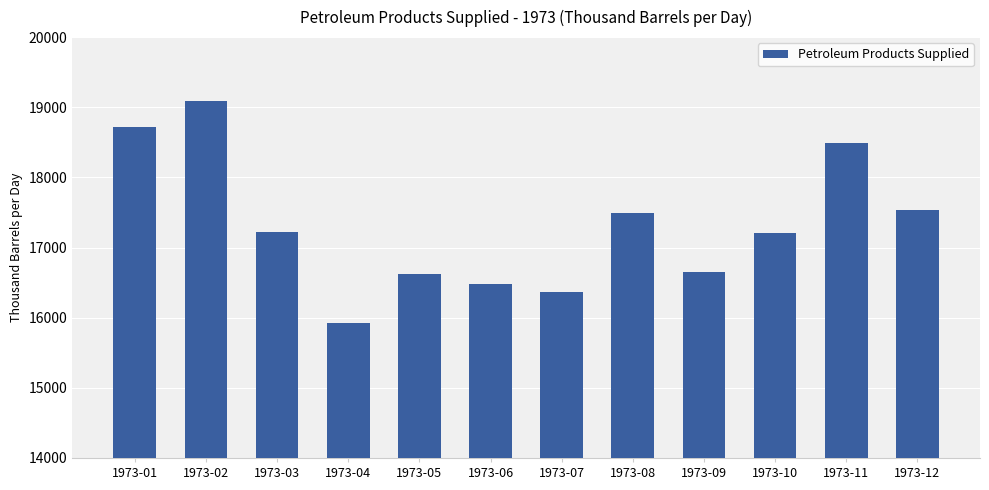

What is the value of the 5th bar from the left?

16625.8